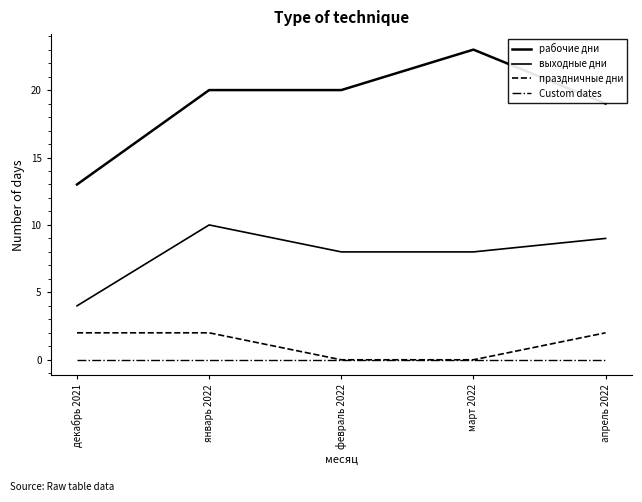

What are all the series names shown in the legend?

рабочие дни, выходные дни, праздничные дни, Custom dates